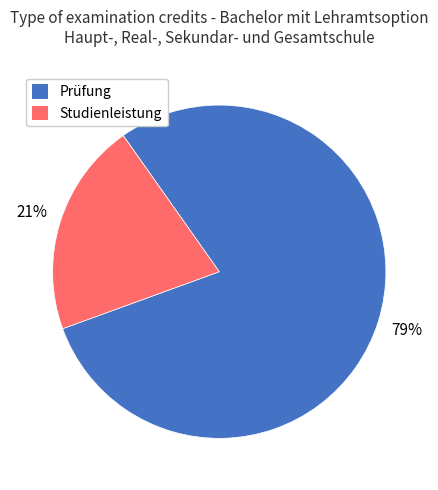

Is there a majority slice in this chart?

Yes